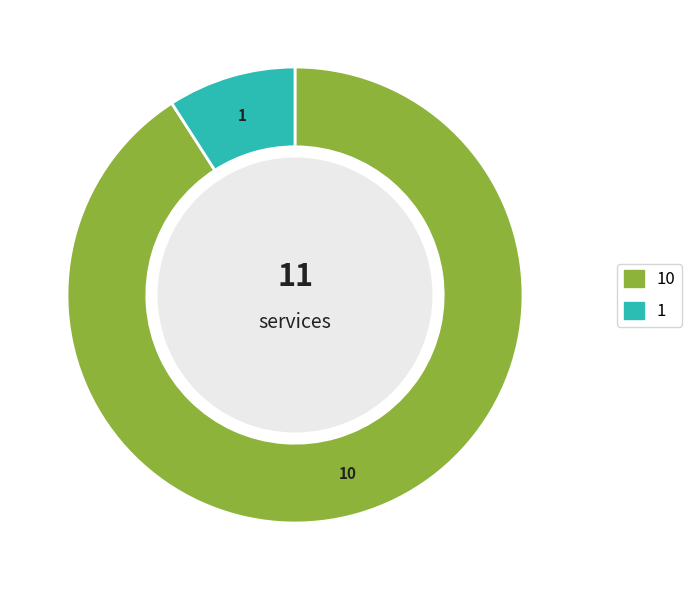

Does any single category account for the majority?

Yes